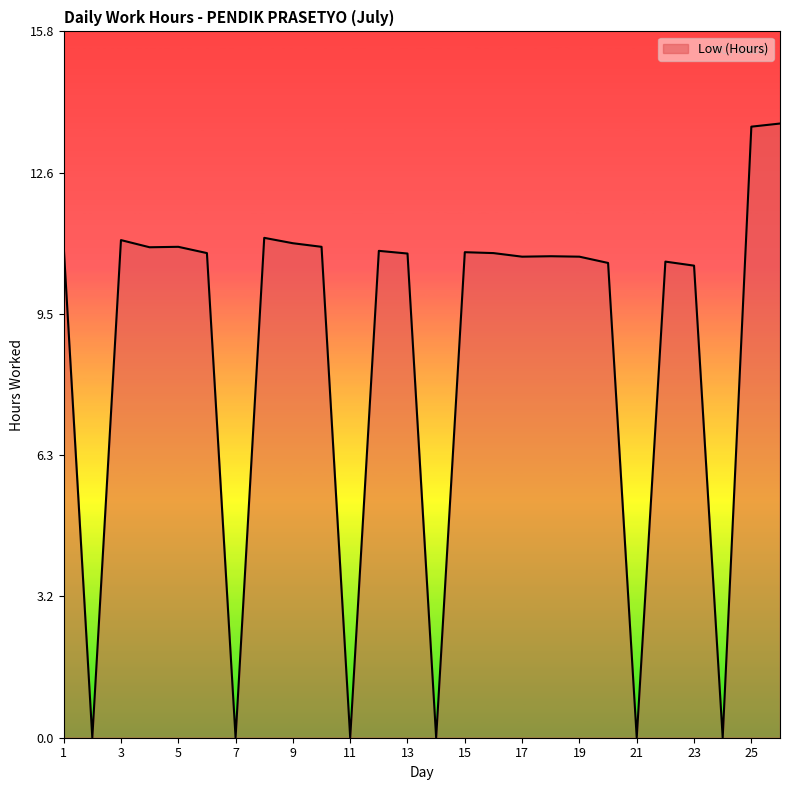

What is the greatest value displayed?

13.7